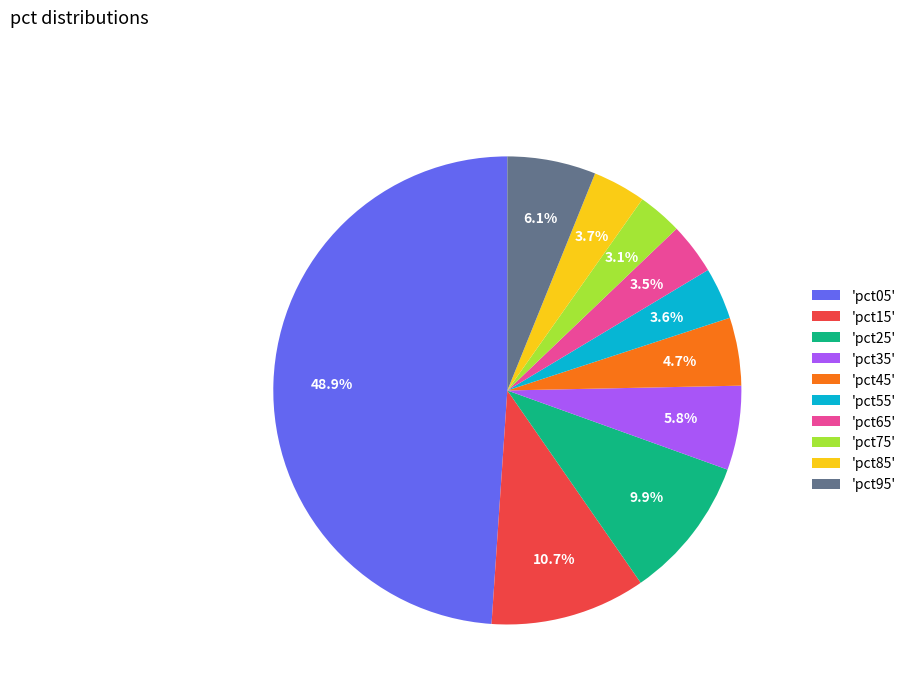

What percentage is NOT represented by 'pct35'?

94.2%